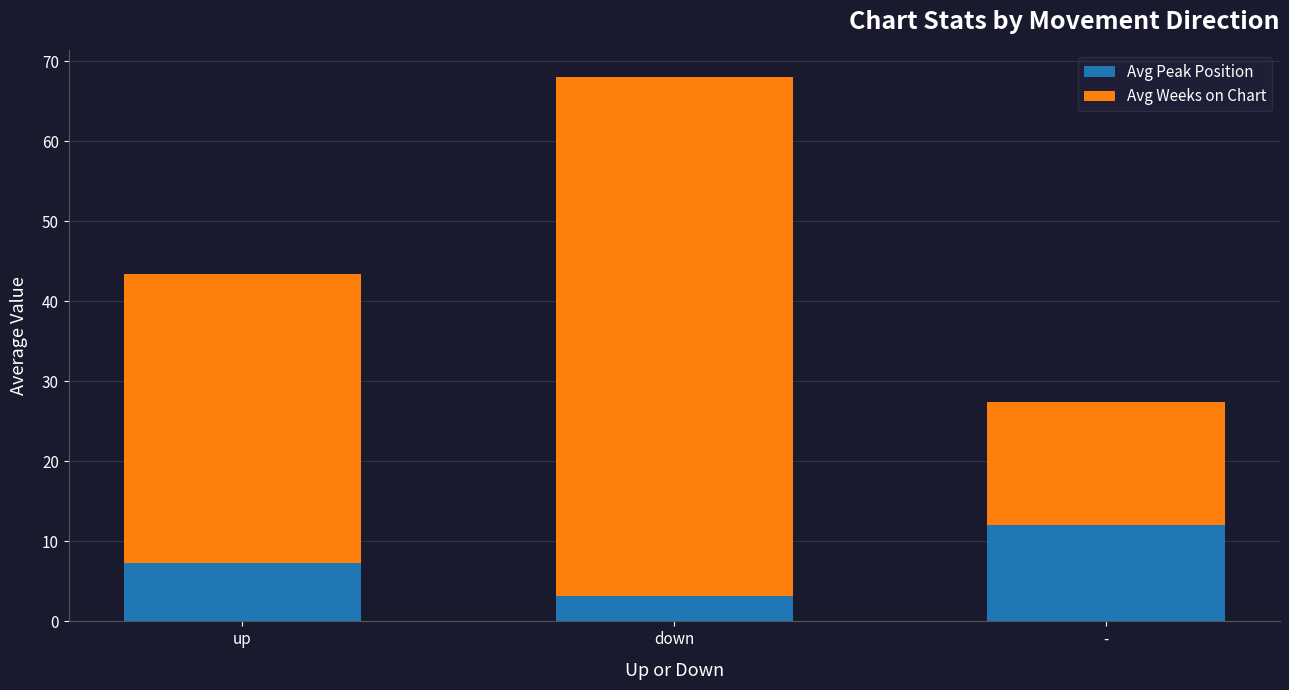

What is the total value across all series at down?

68.0